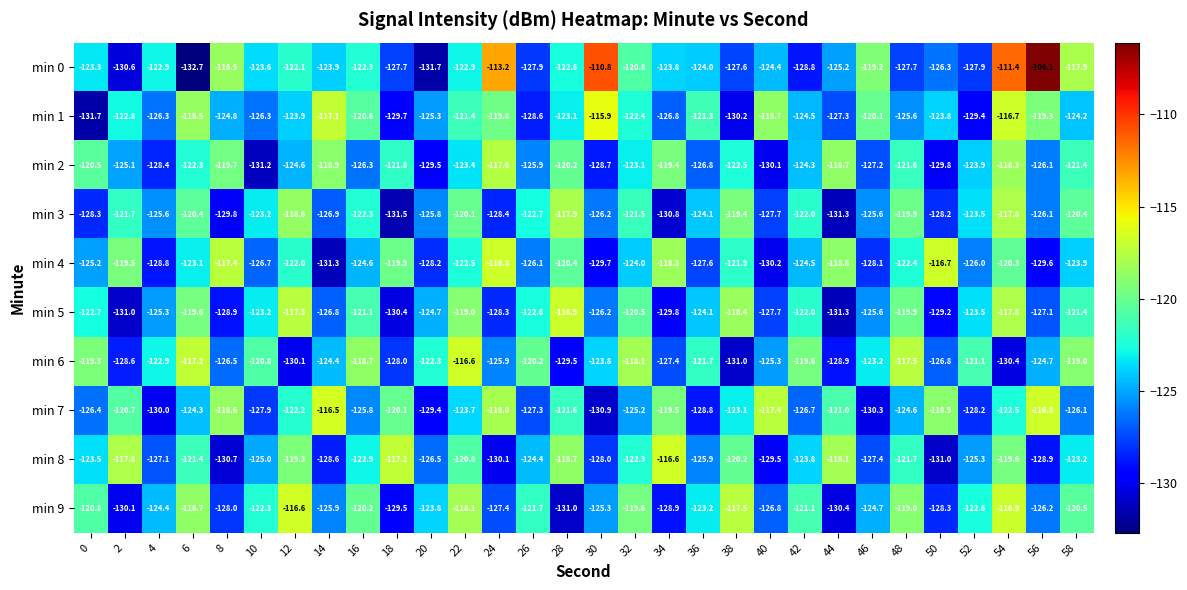

What is the highest value of the min 4 series?

-116.7